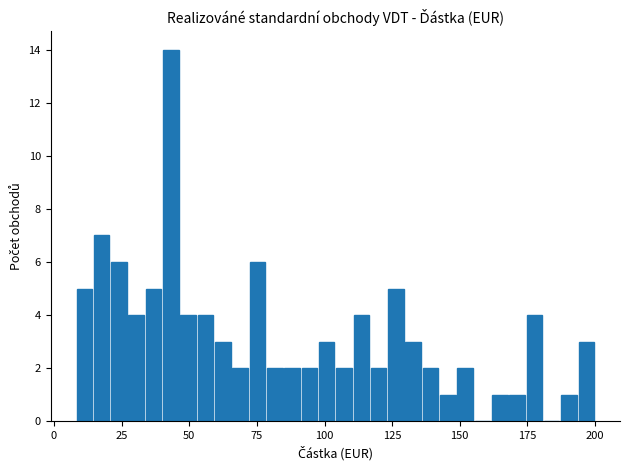

Around what value on the x-axis is the tallest bar? Give the approximate position of its centre, as read against the axis.

45